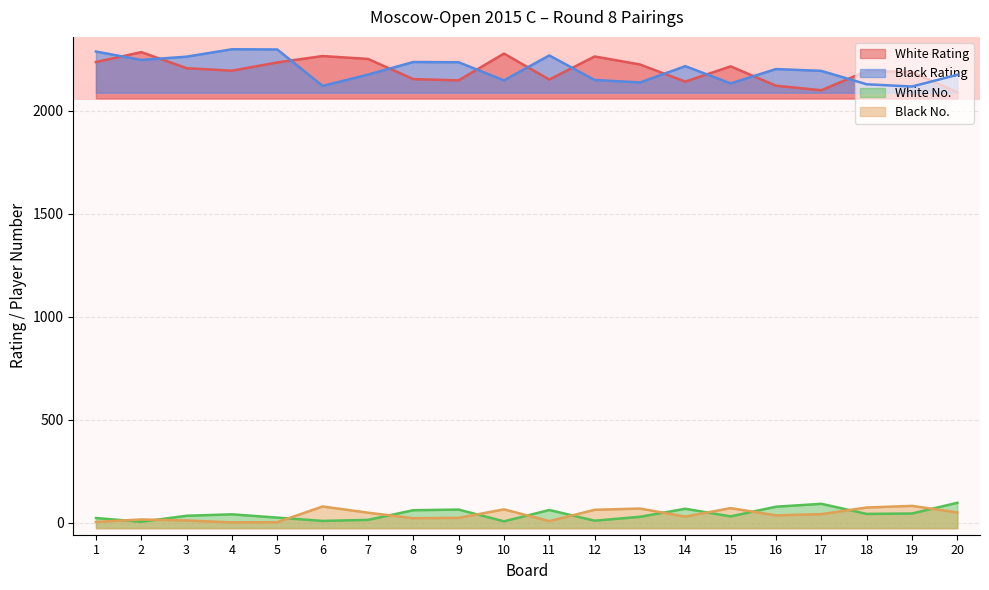

Between 1 and 6, which series saw the biggest shift?

Black Rating